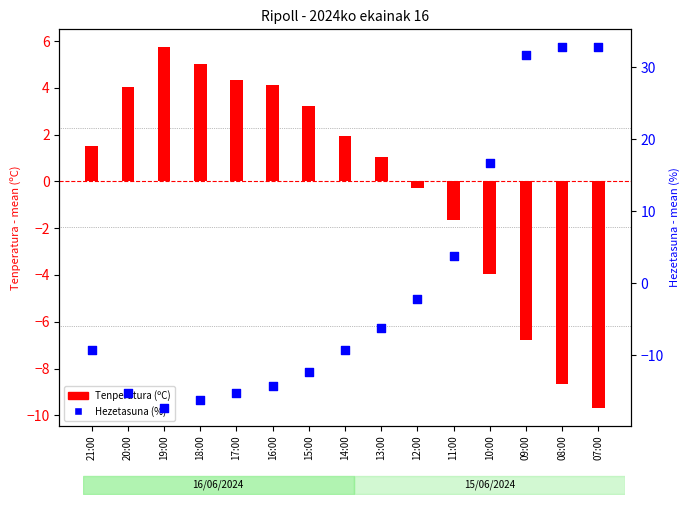

Which series has the largest total across all categories?

Hezetasuna (%)